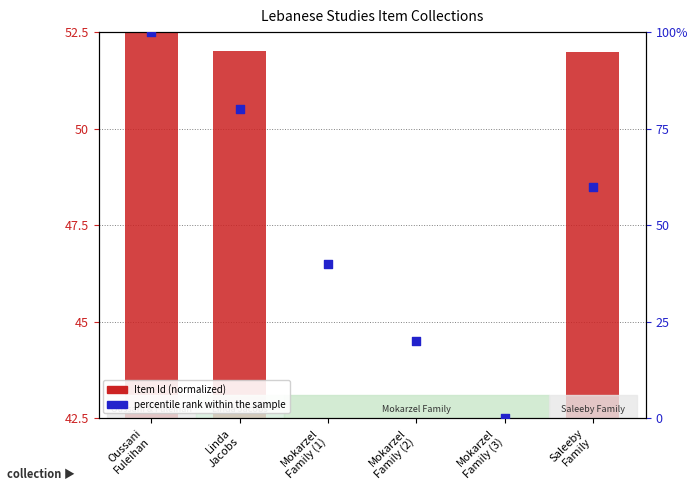

Is the value of Item Id (normalized) at Mokarzel
Family (1) greater than the value of percentile rank within the sample at Oussani
Fuleihan?

No